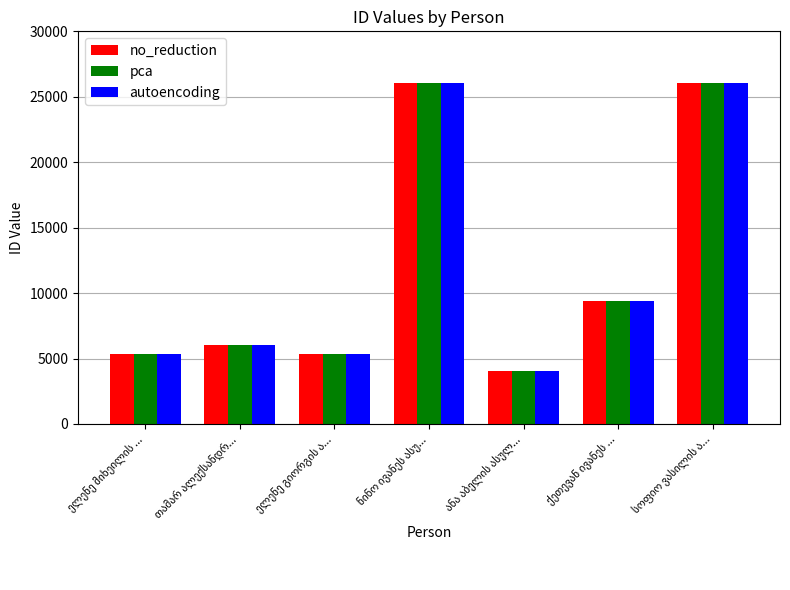

What is the lowest value of the no_reduction series?

4025